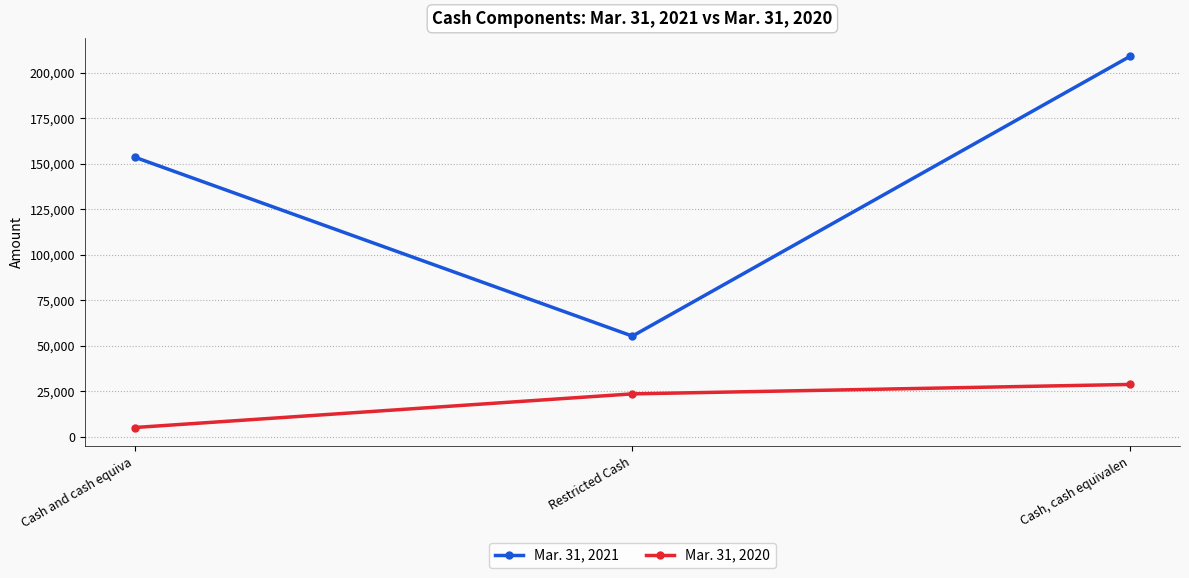

What is the difference between the Mar. 31, 2020 values at Cash, cash equivalen and Cash and cash equiva?

23645